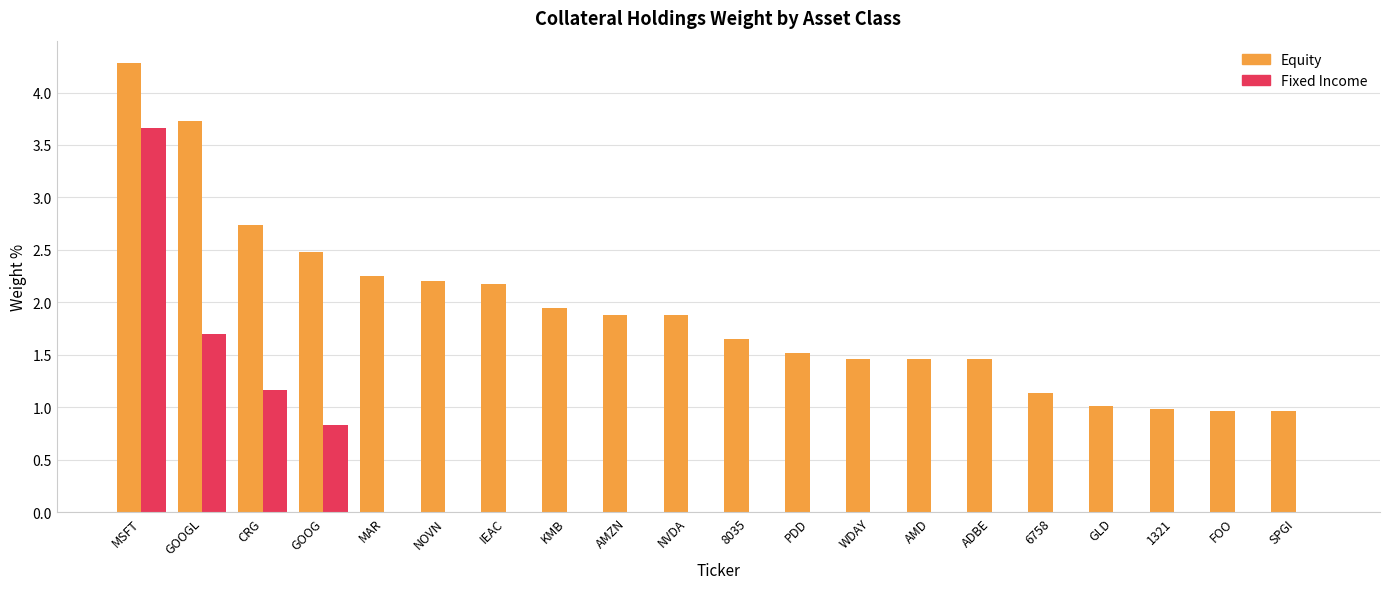

What is the maximum value for Fixed Income?

3.7